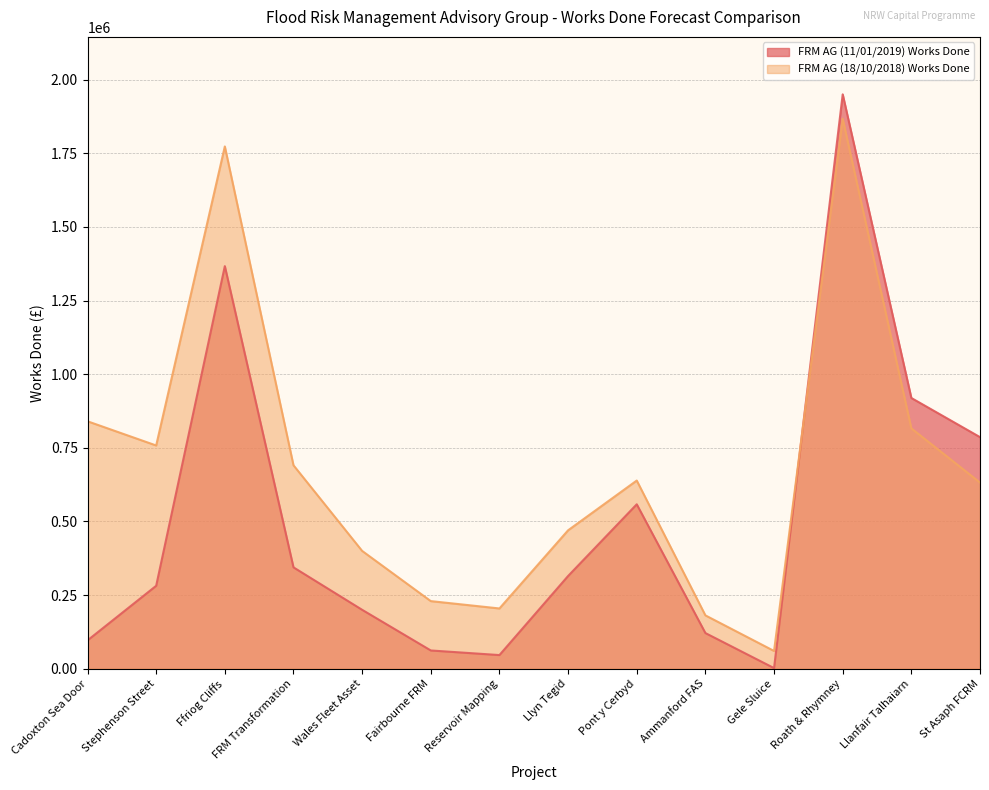

List the series in order of their overall mean, lowest first.

FRM AG (11/01/2019) Works Done, FRM AG (18/10/2018) Works Done